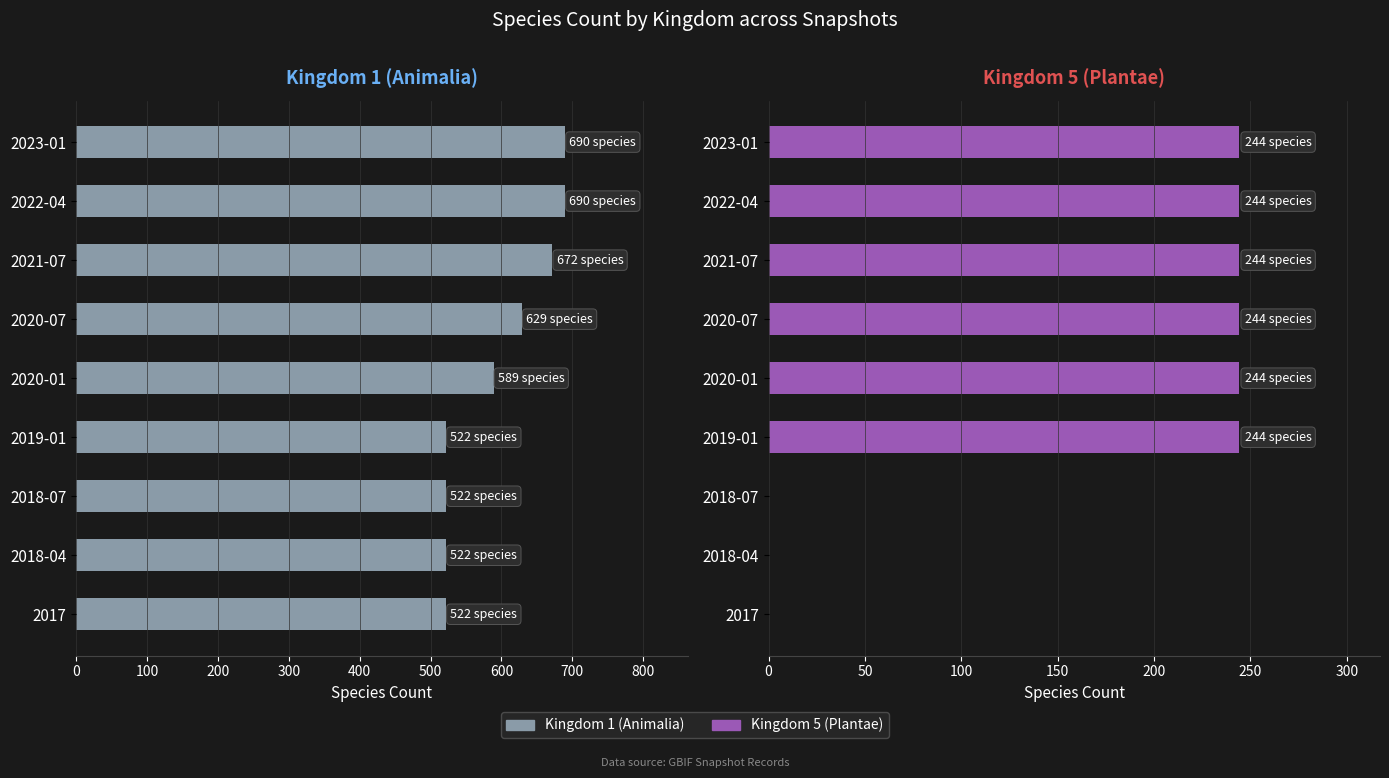

At how many categories does at least one series exceed 460?

9